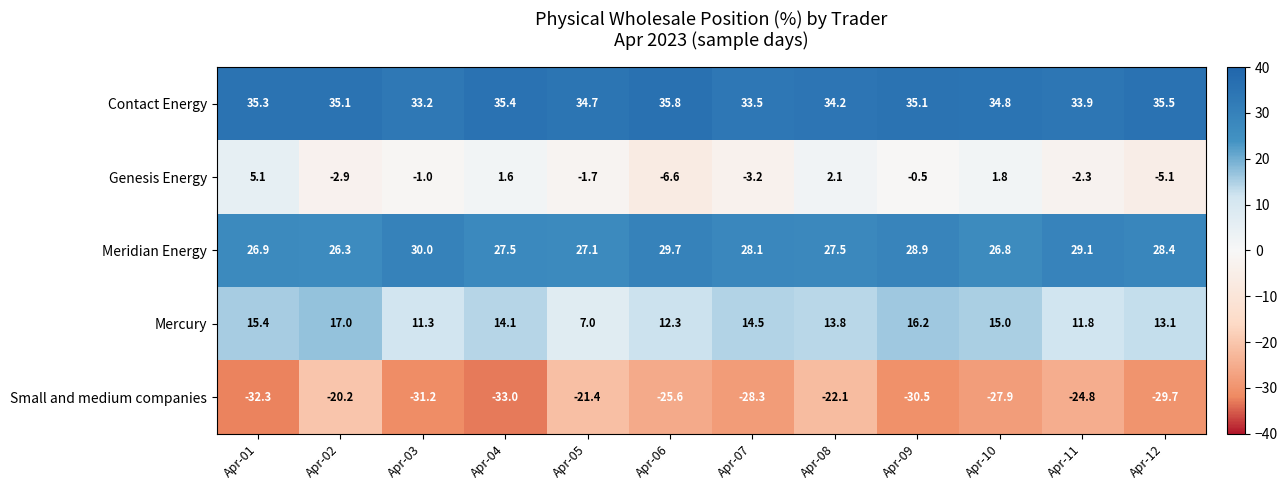

True or false: Mercury has a value of 4.1 at Apr-05.

False